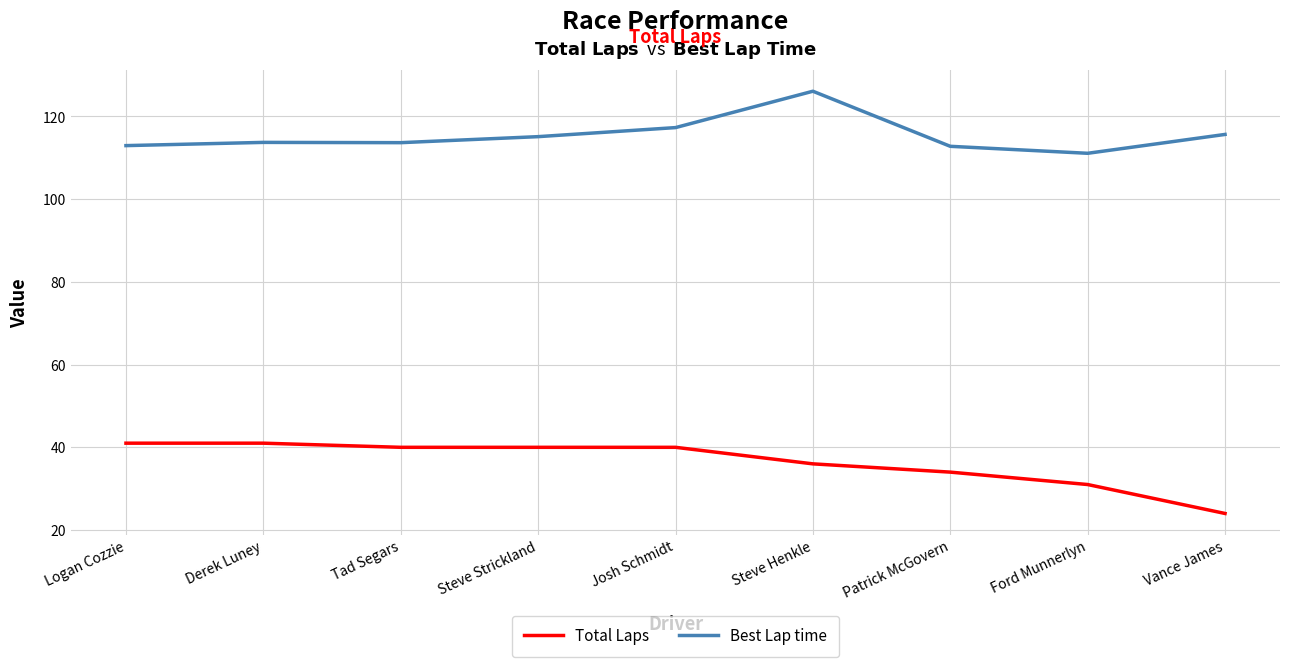

Rank the series by their maximum value, from lowest to highest.

Total Laps, Best Lap time